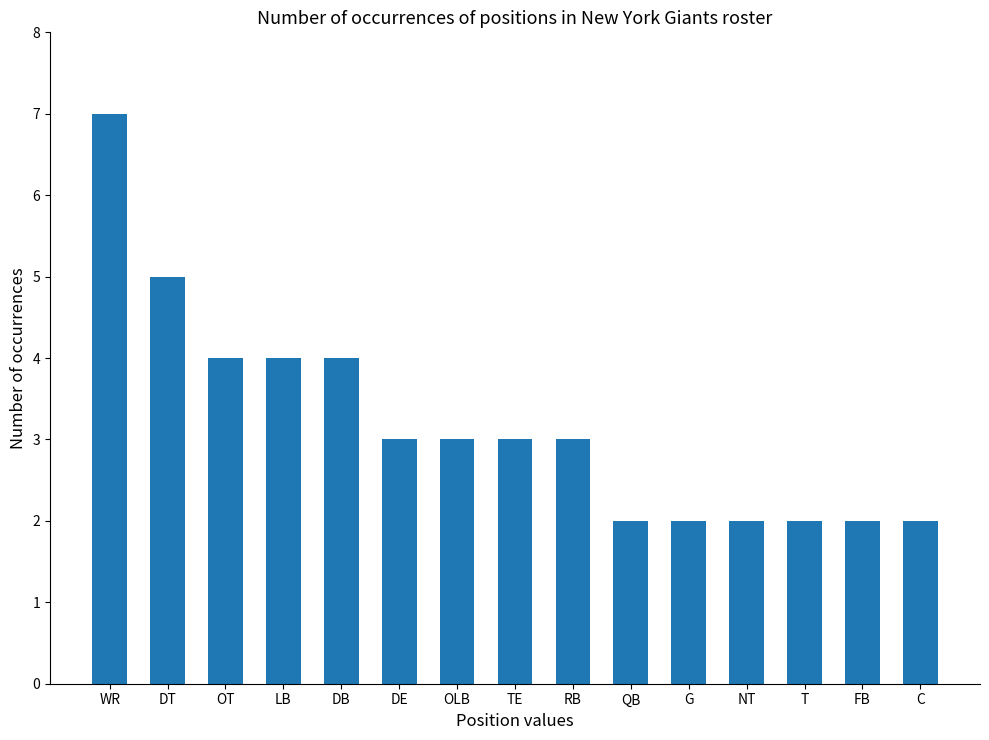

Count the number of data series in this chart.

1